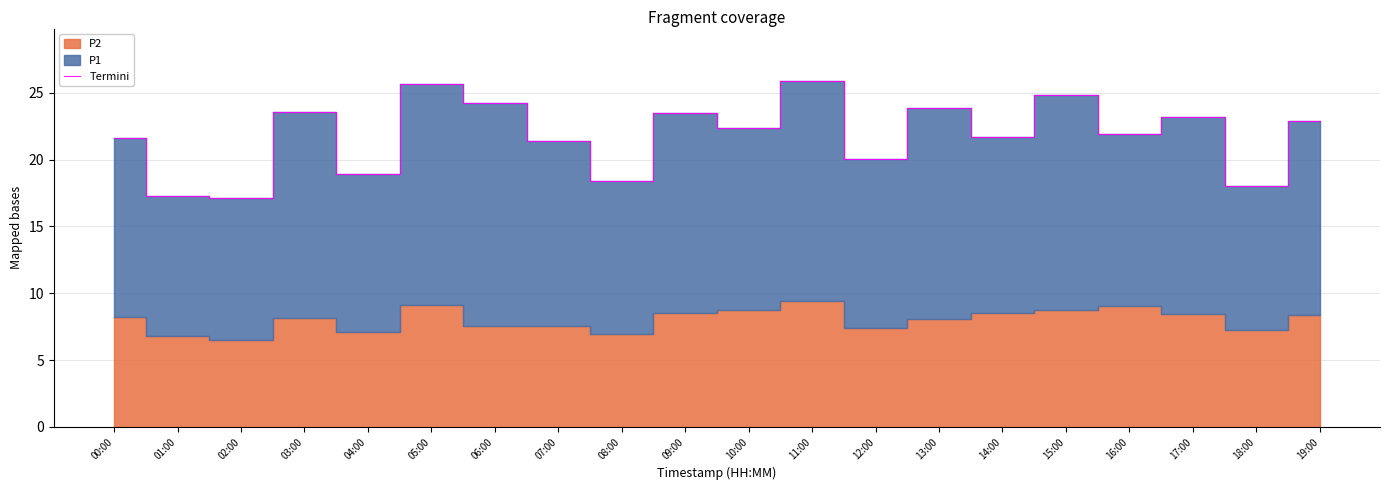

Approximately how many times larger is the value at 05:00 compared to 08:00?

1.4